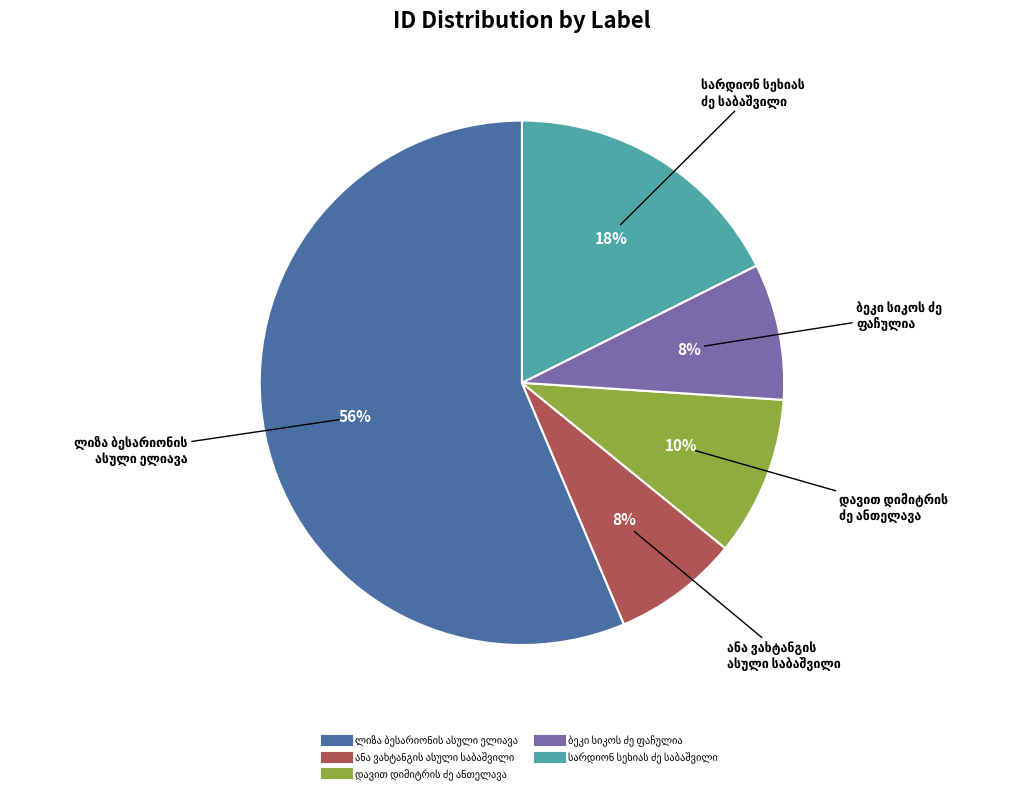

Count the number of slices in the pie.

5